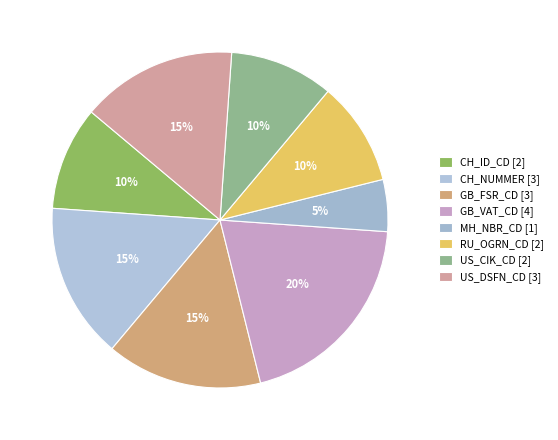

Which slice is the smallest?

MH_NBR_CD